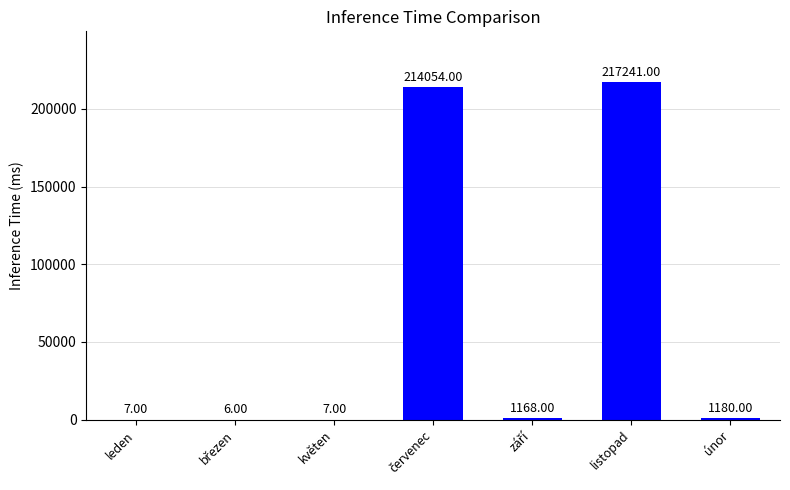

Approximately how many times larger is the value at květen compared to leden?

1.0